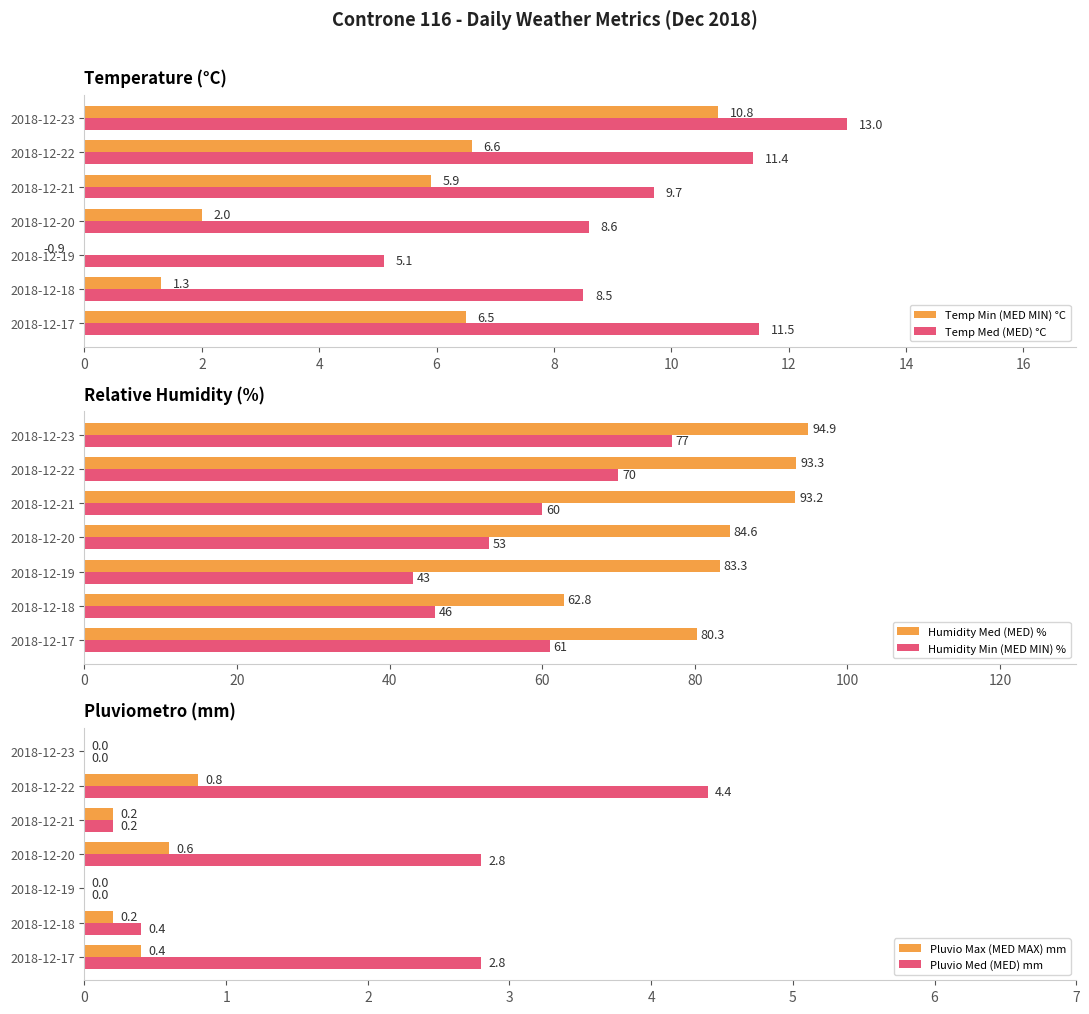

Rank the series by their maximum value, from highest to lowest.

Humidity Med (MED) %, Humidity Min (MED MIN) %, Temp Med (MED) °C, Temp Min (MED MIN) °C, Pluvio Med (MED) mm, Pluvio Max (MED MAX) mm